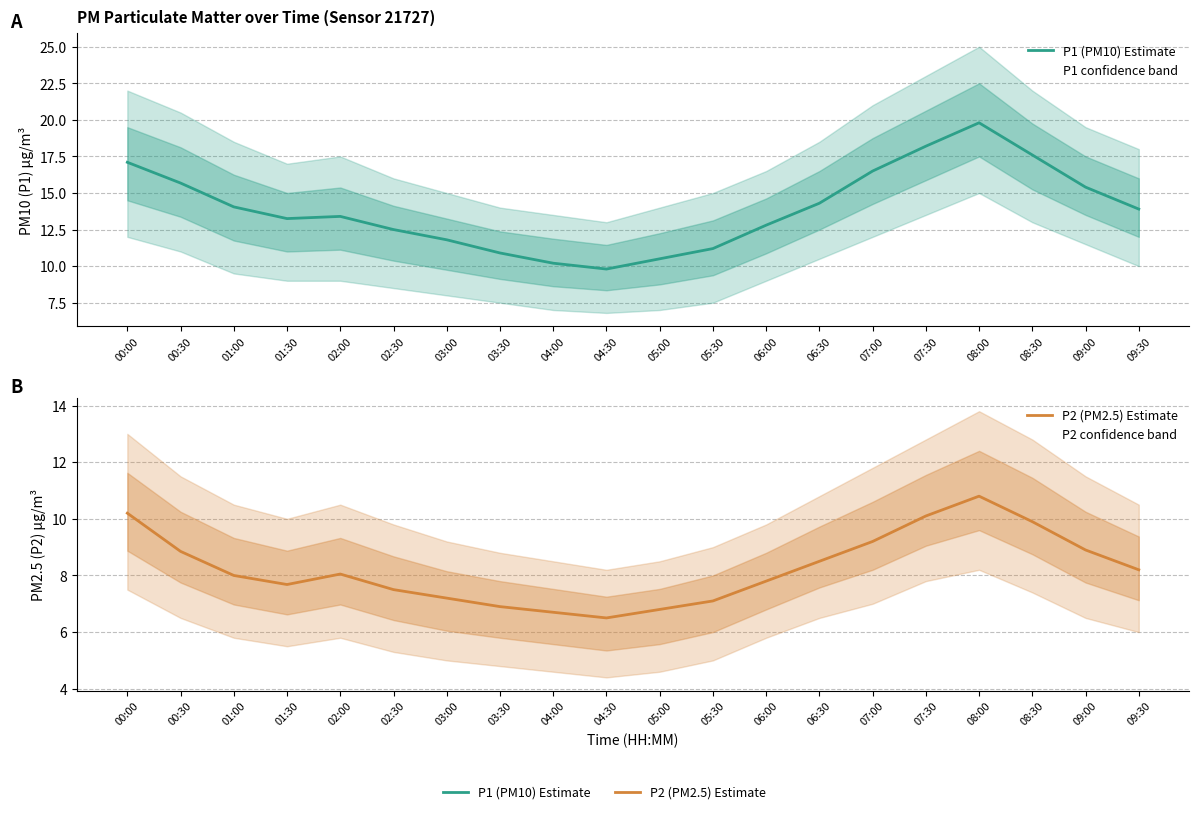

Is it true that P2 (PM2.5) Estimate equals 10.8 at 08:00?

True